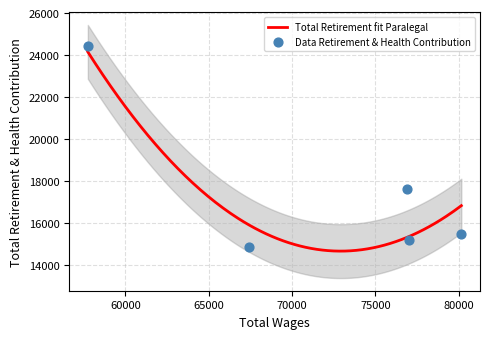

What is the change in value from 67419 to 80164?

+643